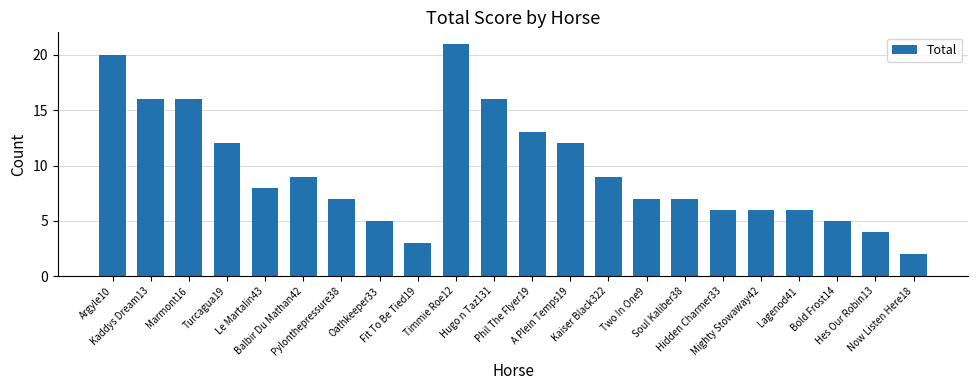

Reading left to right, what are all the values shown in this chart?

Argyle10=20	Kaddys Dream13=16	Marmont16=16	Turcagua19=12	Le Martalin43=8	Balbir Du Mathan42=9	Pylonthepressure38=7	Oathkeeper33=5	Fit To Be Tied19=3	Timmie Roe12=21	Hugo n Taz131=16	Phil The Flyer19=13	A Plein Temps19=12	Kaiser Black322=9	Two In One9=7	Soul Kaliber38=7	Hidden Charmer33=6	Mighty Stowaway42=6	Lagenod41=6	Bold Frost14=5	Hes Our Robin13=4	Now Listen Here18=2